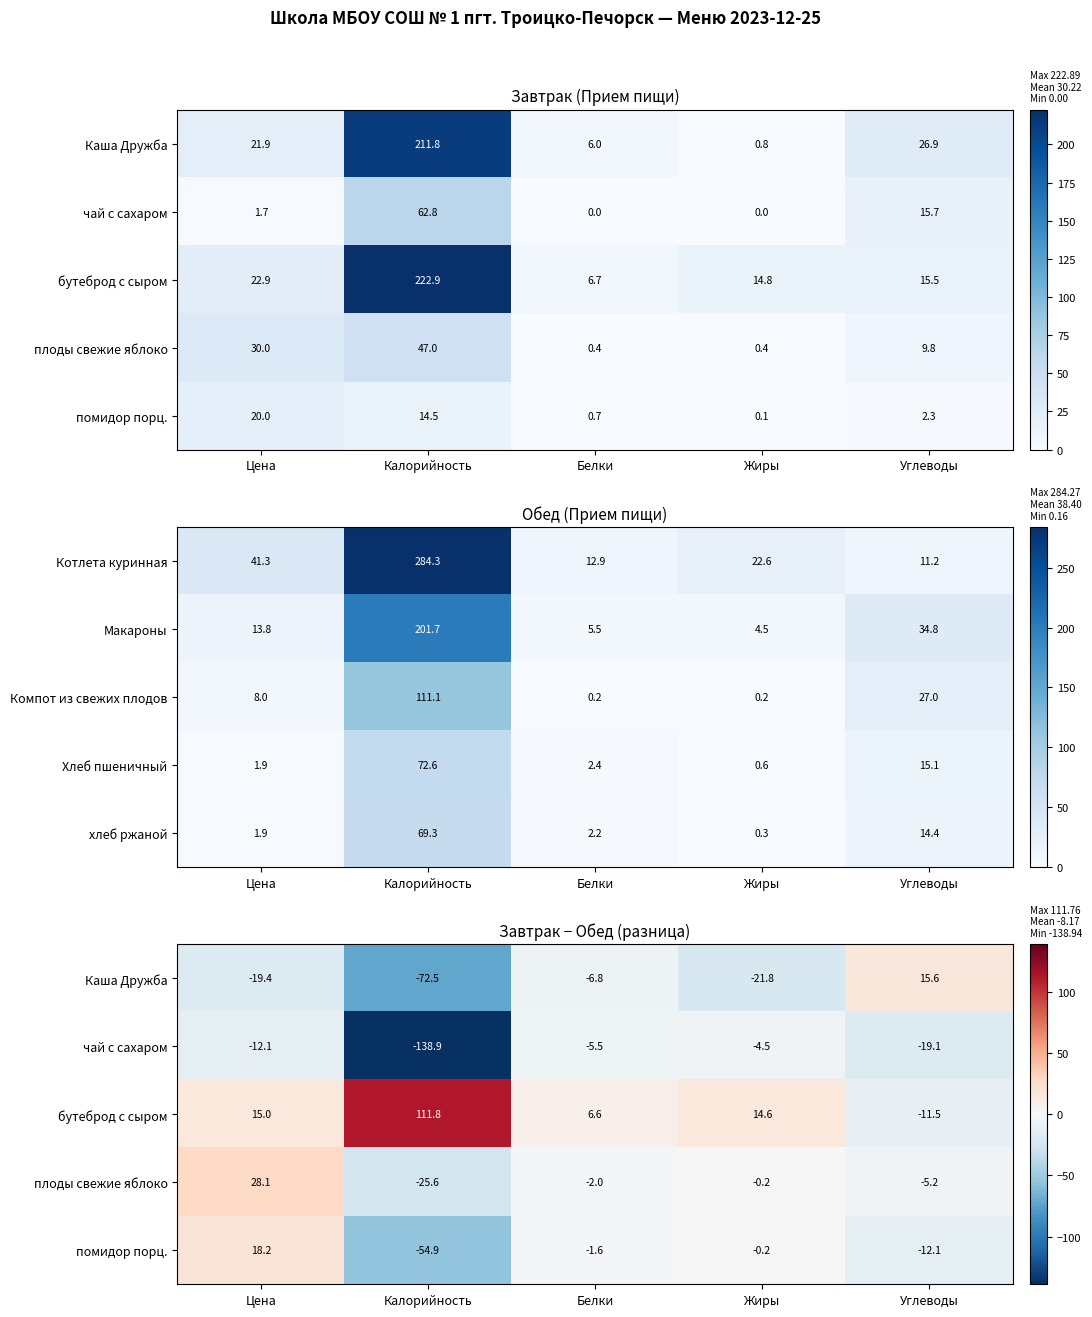

What is the difference between the maximum and minimum values in the Хлеб пшеничный series?

72.0